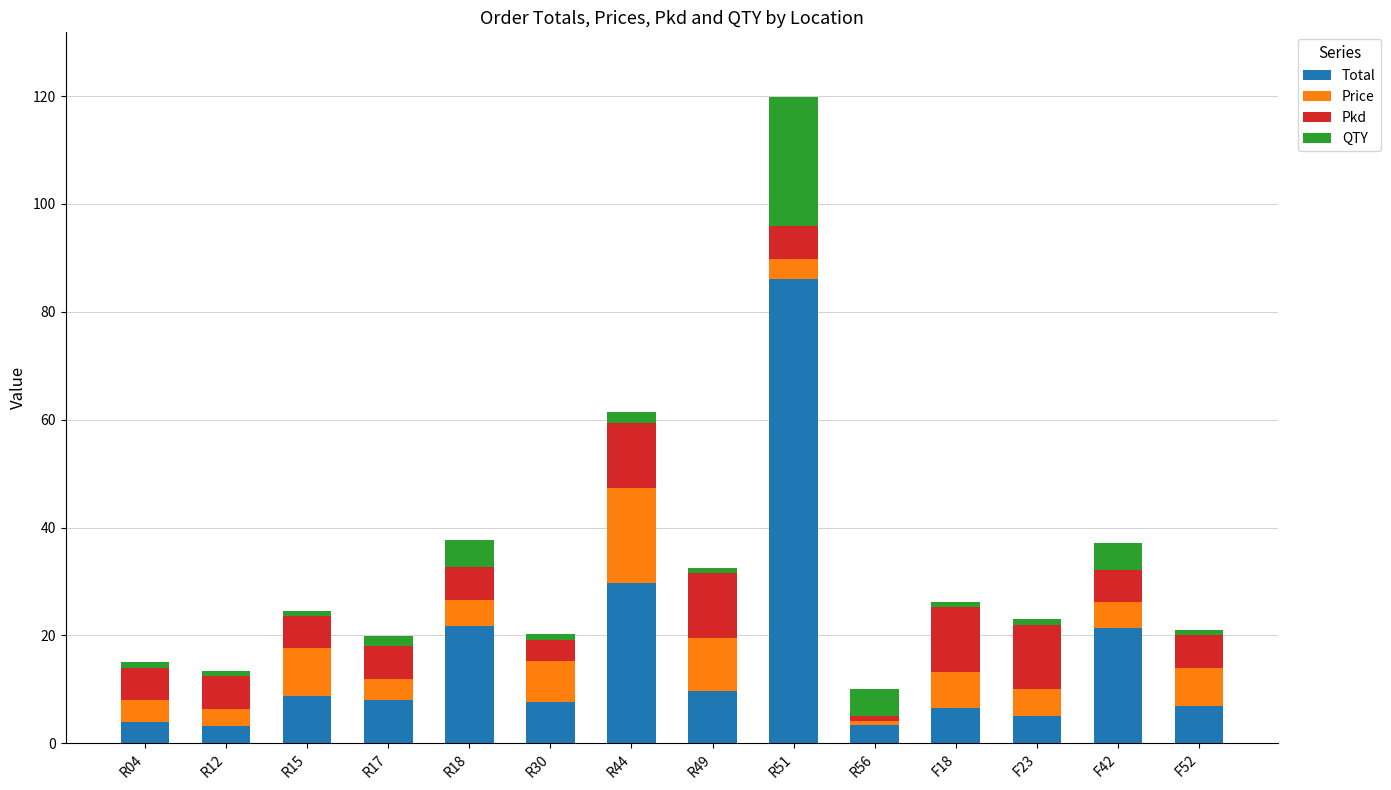

At which category is the sum across all series the highest?

R51